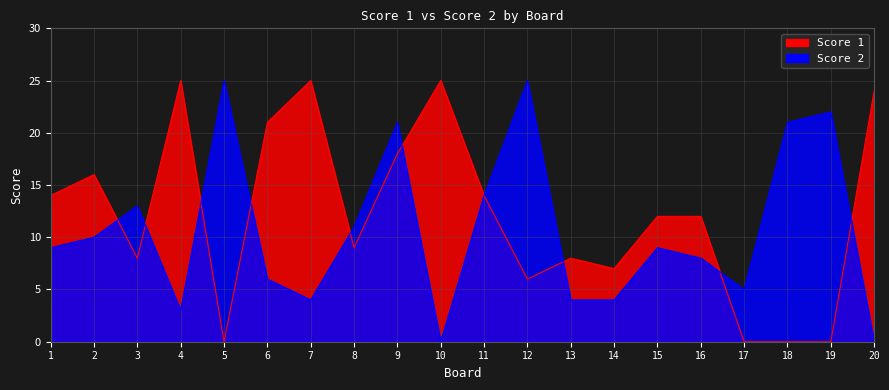

At 14, list the series in order from smallest to largest.

Score 2, Score 1